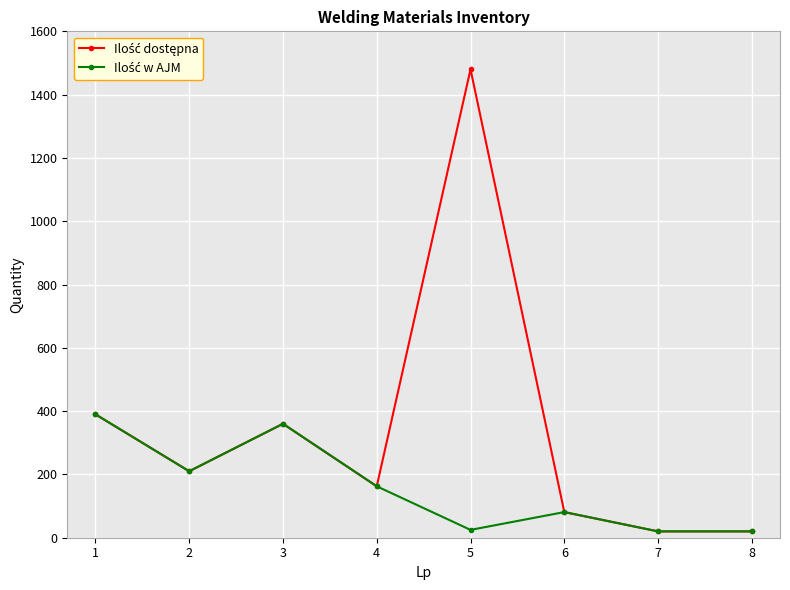

What is the maximum value shown in the chart?

1480.0